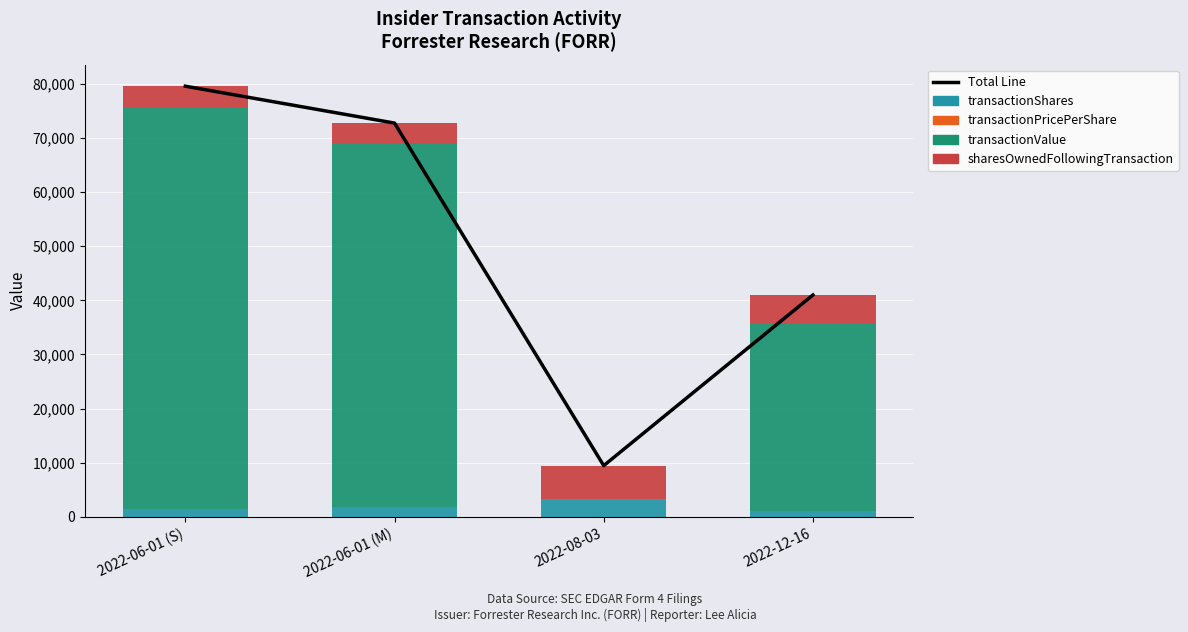

True or false: sharesOwnedFollowingTransaction has a value of 2541.8 at 2022-08-03.

False